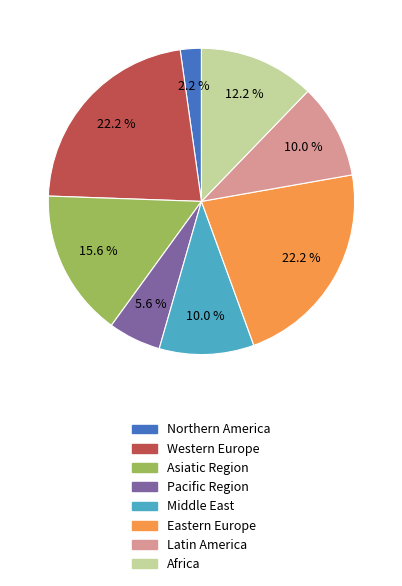

Does any single category account for the majority?

No